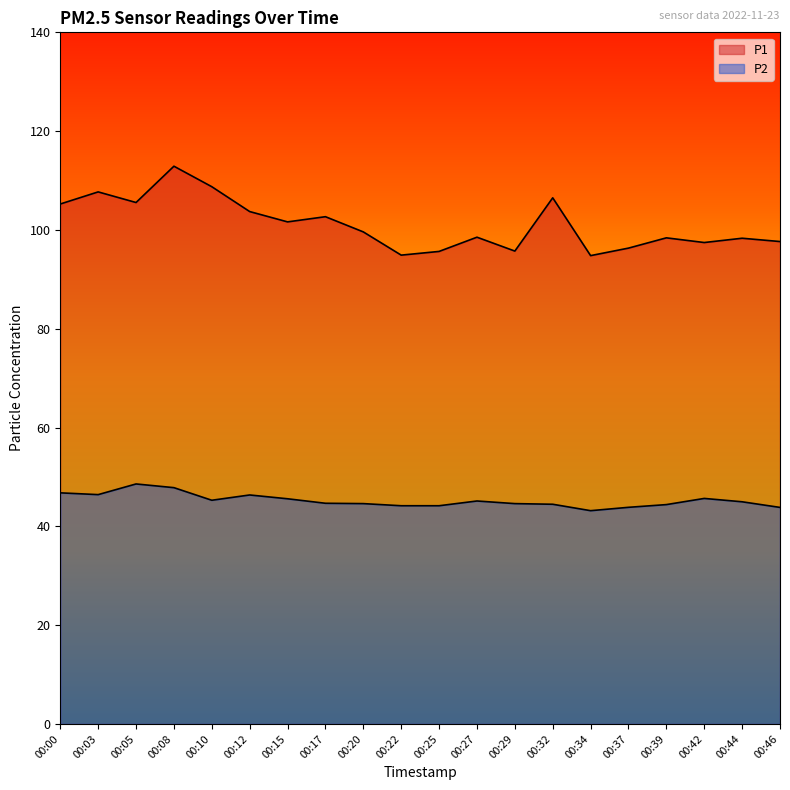

What is the approximate value of P2 at 00:08?

47.8